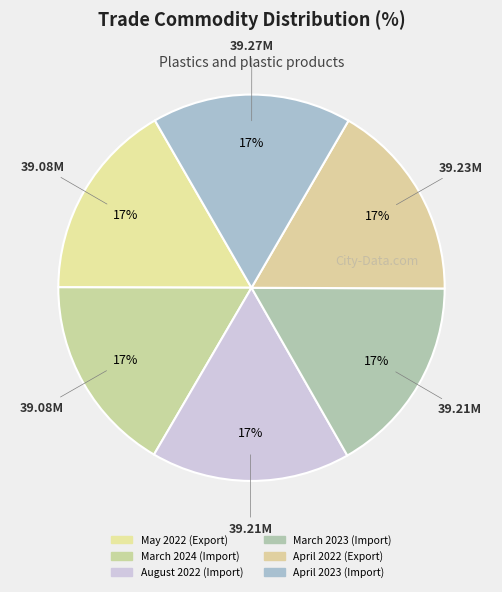

Is it true that March 2024 (Import) is 4% of the pie?

False